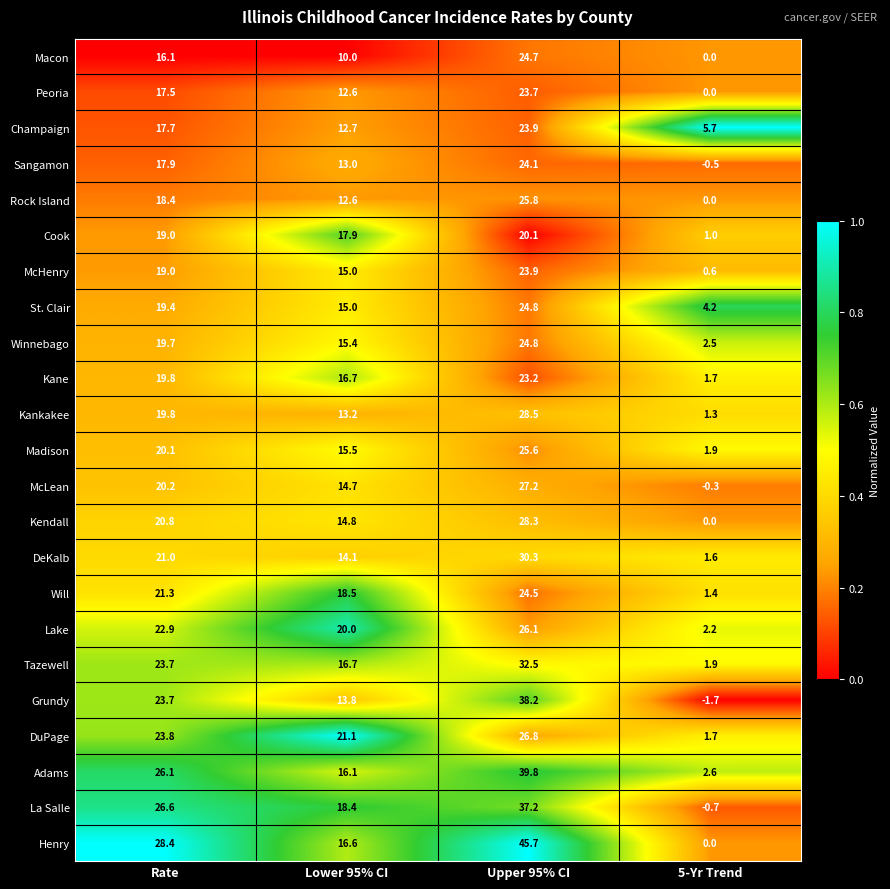

What is the sum of all Kankakee values?

62.8